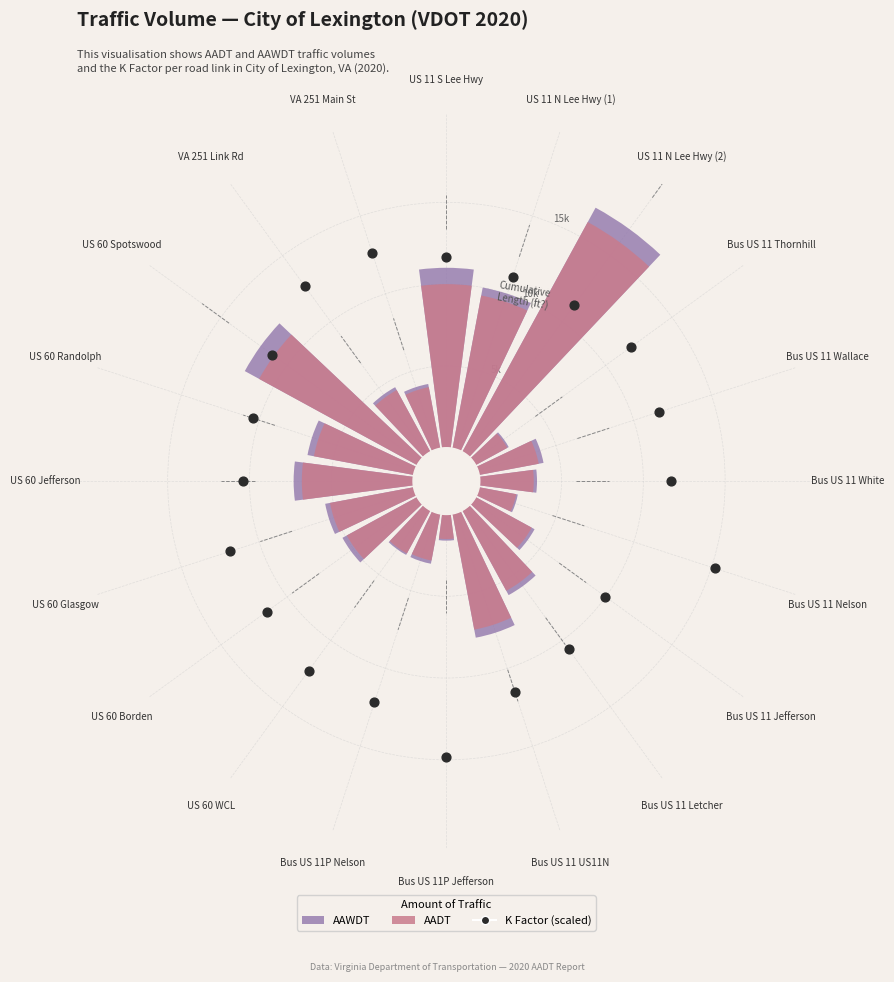

Which series contains the lowest Y value?

AADT